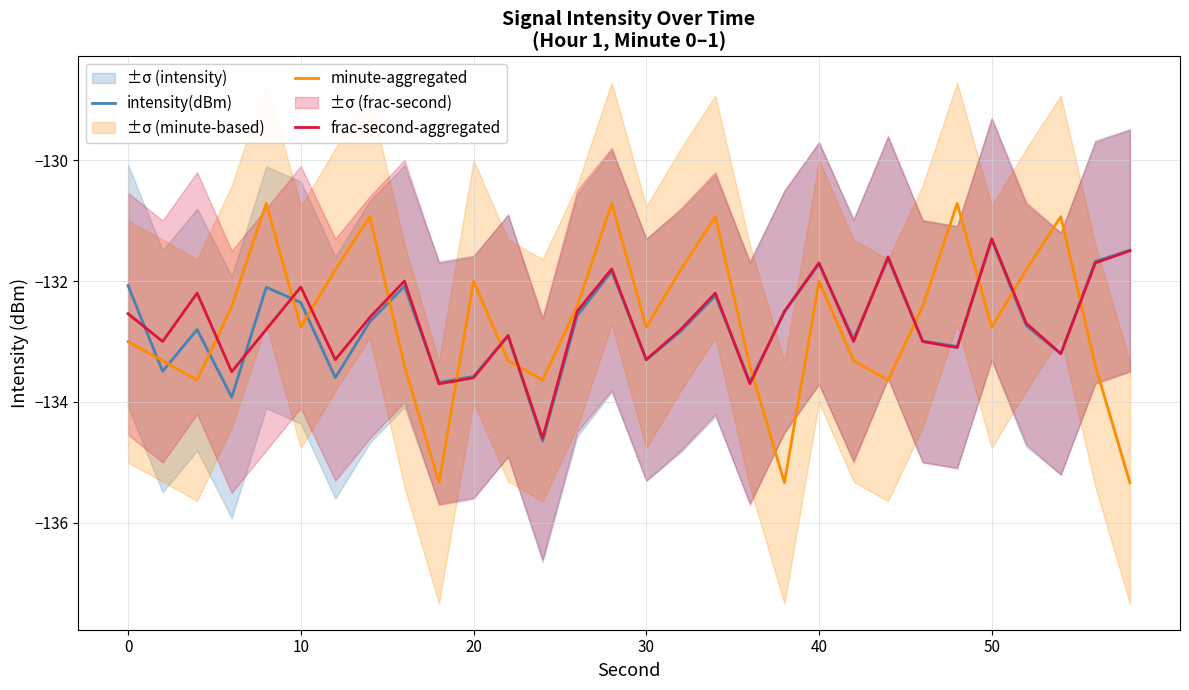

How many times do intensity(dBm) and minute-aggregated cross each other?

14